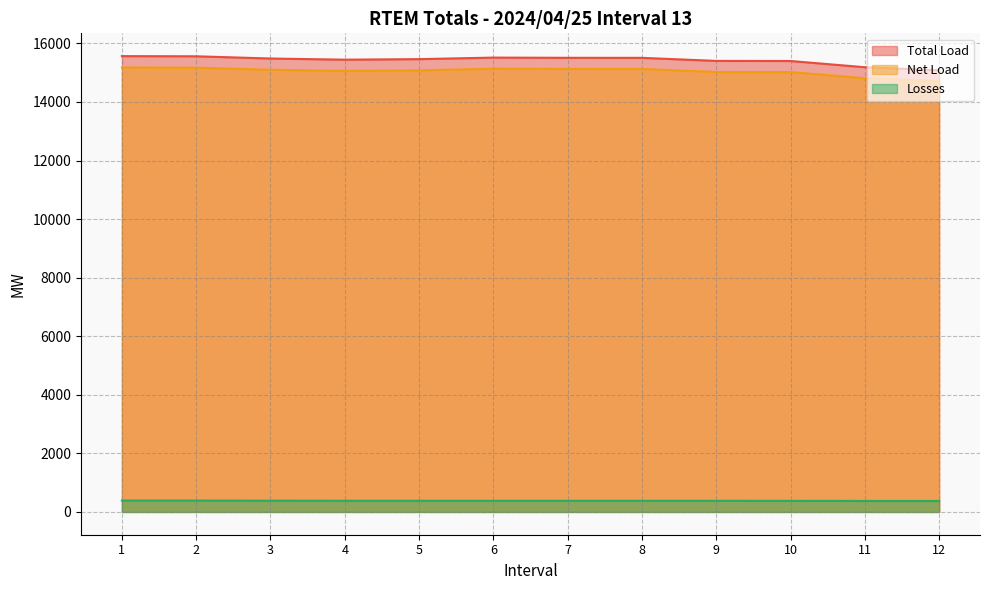

At which label does Losses first exceed 379?

1